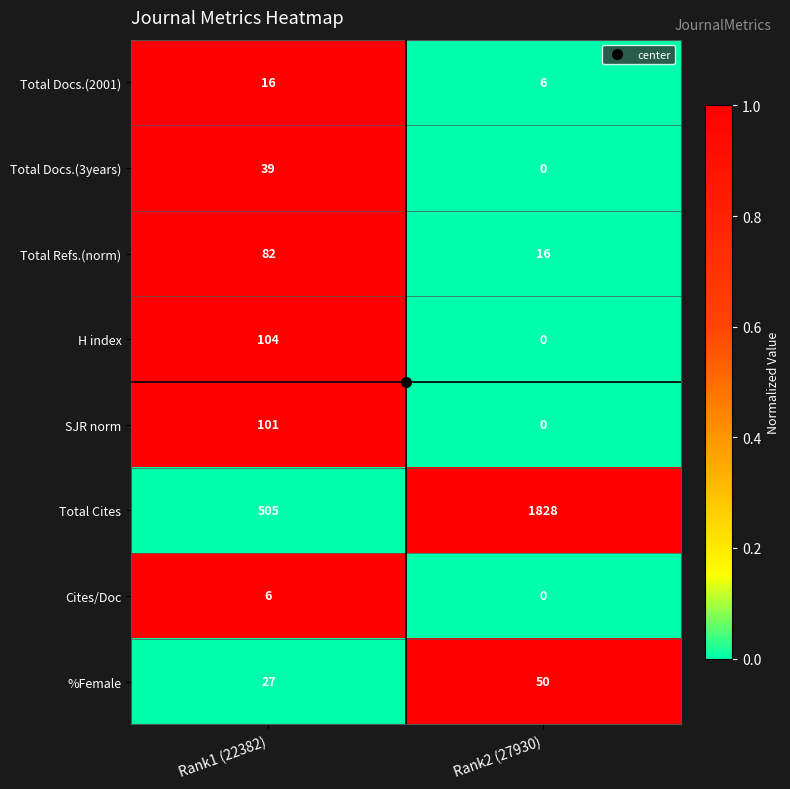

What is the approximate value of Total Docs.(3years) at Rank1 (22382), to the nearest 10?

40